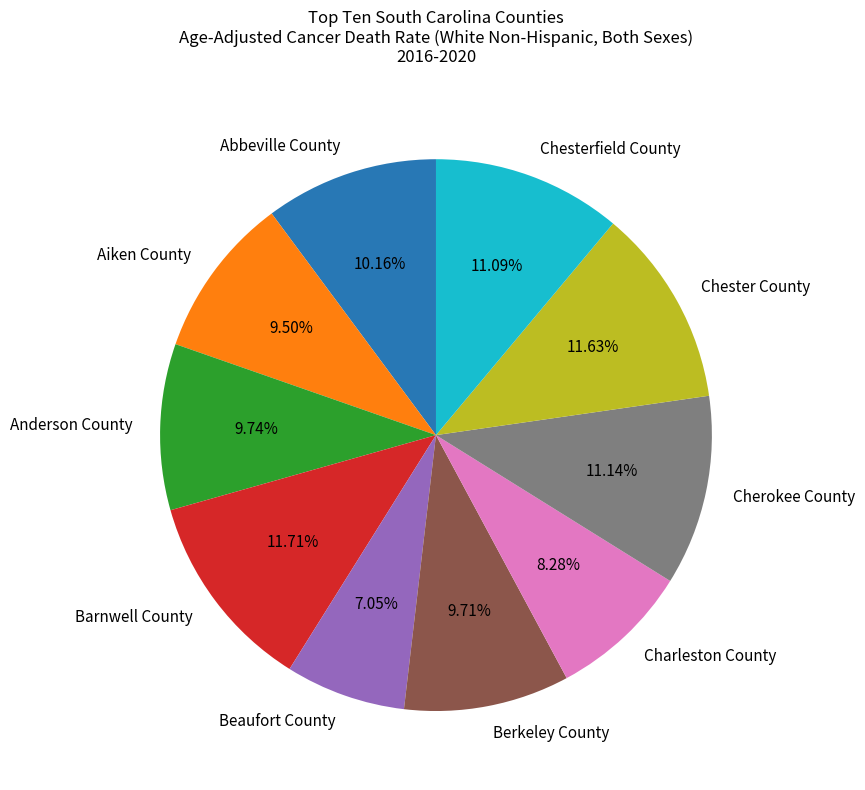

What percentage is the Anderson County slice, to the nearest percent?

10%